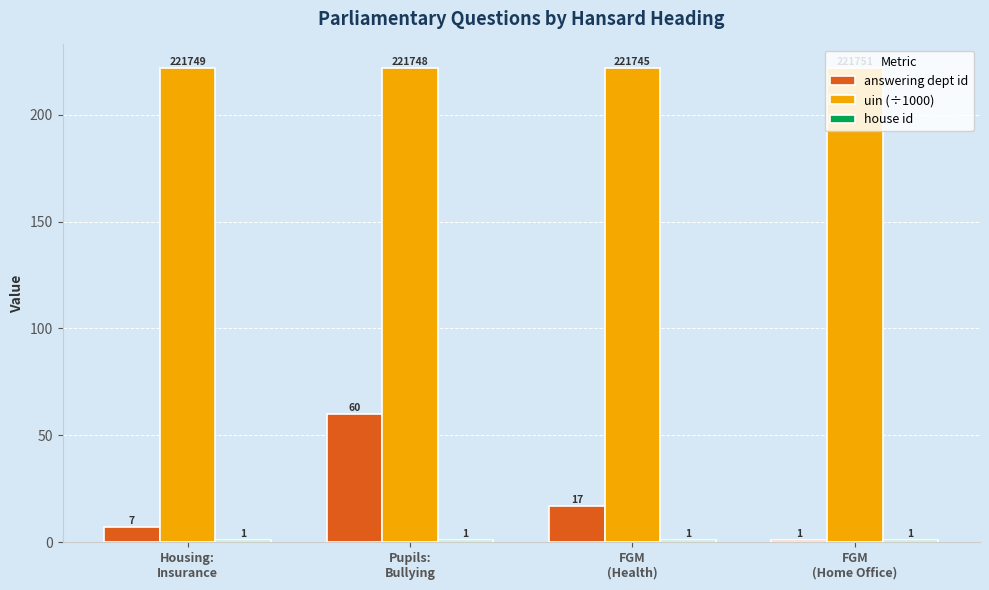

What is the label of the 4th bar from the left?

FGM
(Home Office)